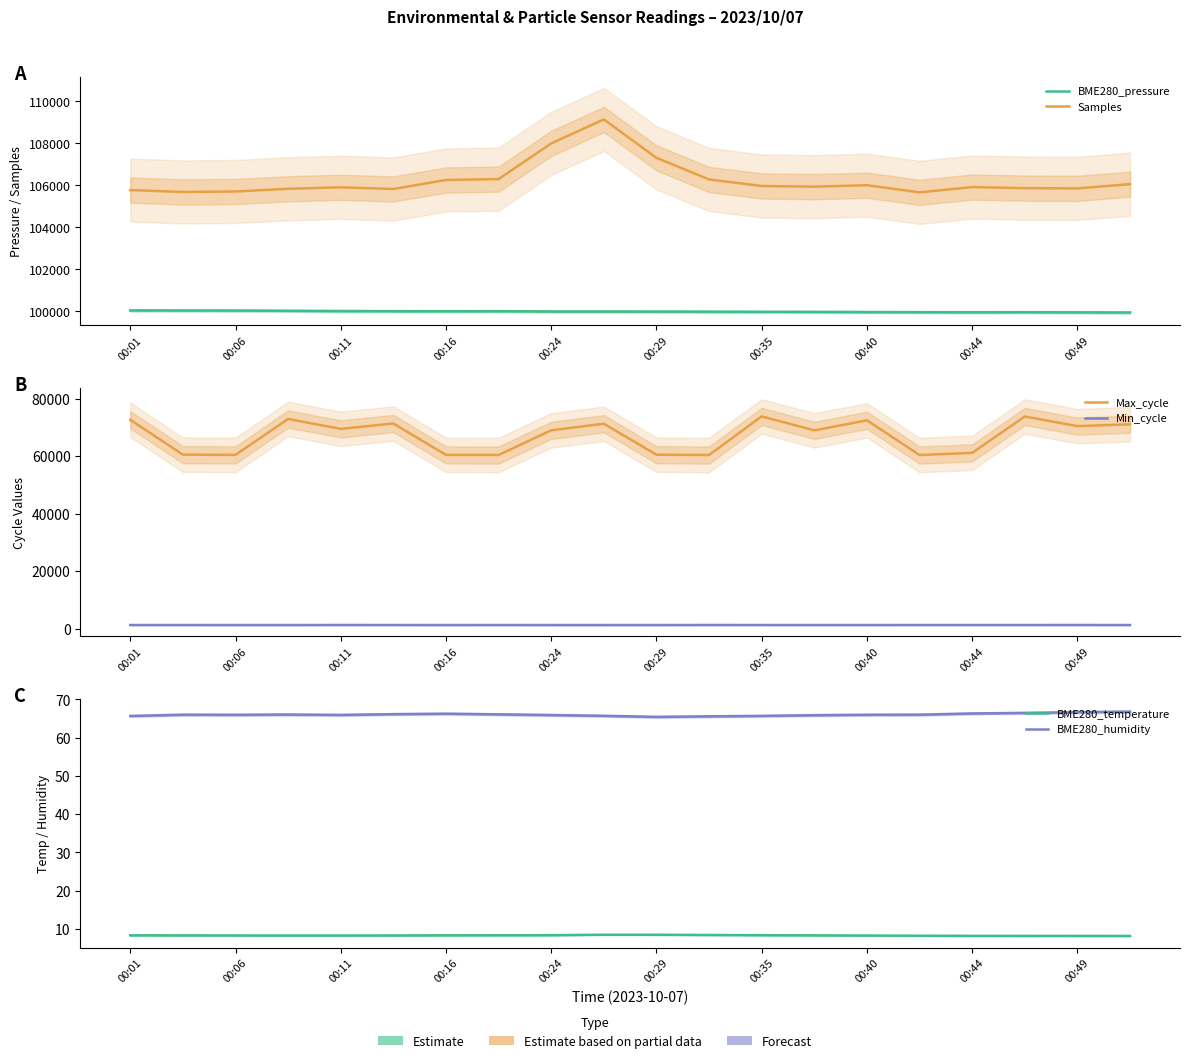

Rank the series at 00:49 from highest to lowest value.

Samples, BME280_pressure, Max_cycle, Min_cycle, BME280_humidity, BME280_temperature